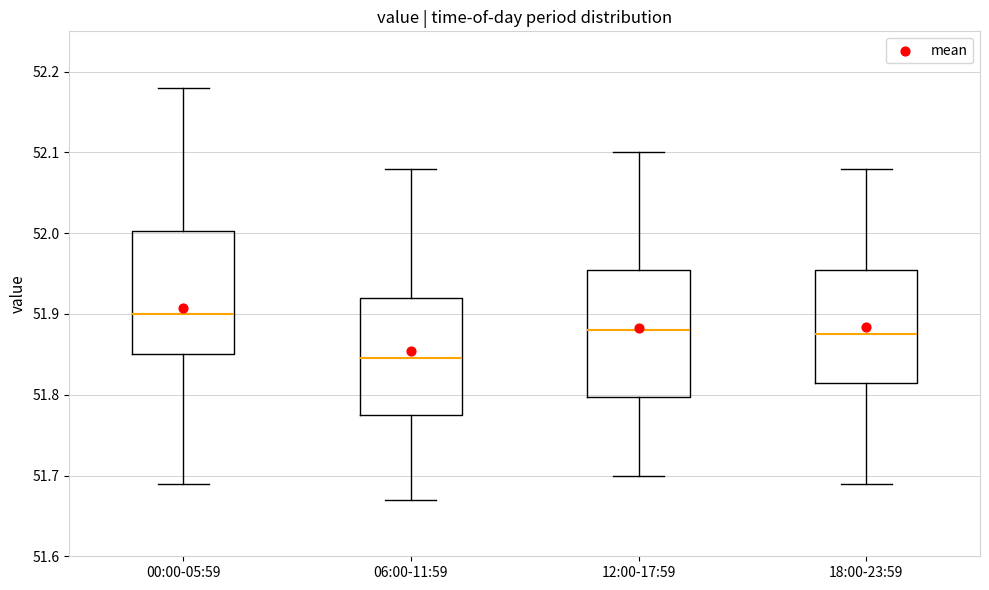

Which box has the lowest median line?

06:00-11:59